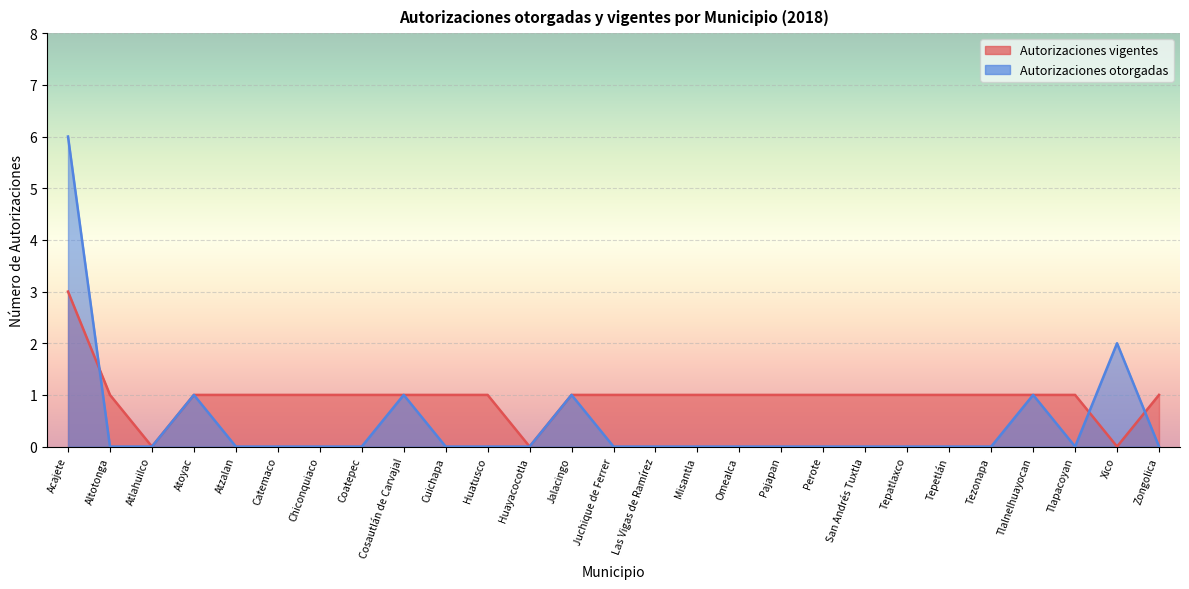

How many data points in Autorizaciones vigentes are less than 1?

3